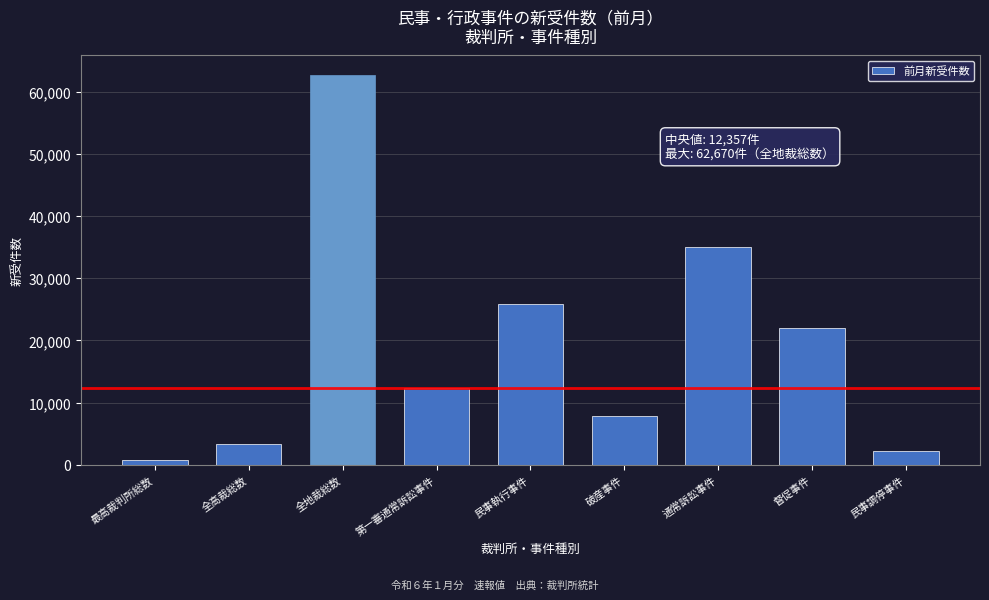

Reading left to right, extract all data points from this chart.

最高裁判所総数=698	全高裁総数=3381	全地裁総数=62670	第一審通常訴訟事件=12357	民事執行事件=25798	破産事件=7884	通常訴訟事件=35085	督促事件=21983	民事調停事件=2285